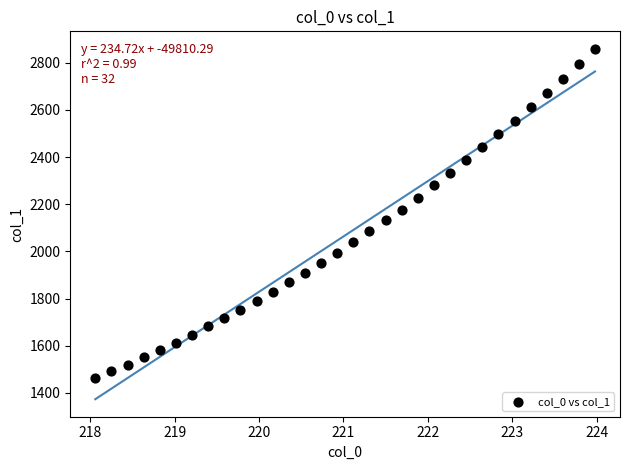

What is the range of Y values (max minus min)?

1395.2